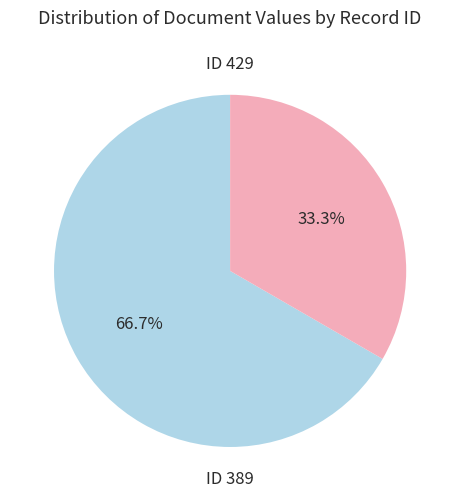

Does any single category account for the majority?

Yes